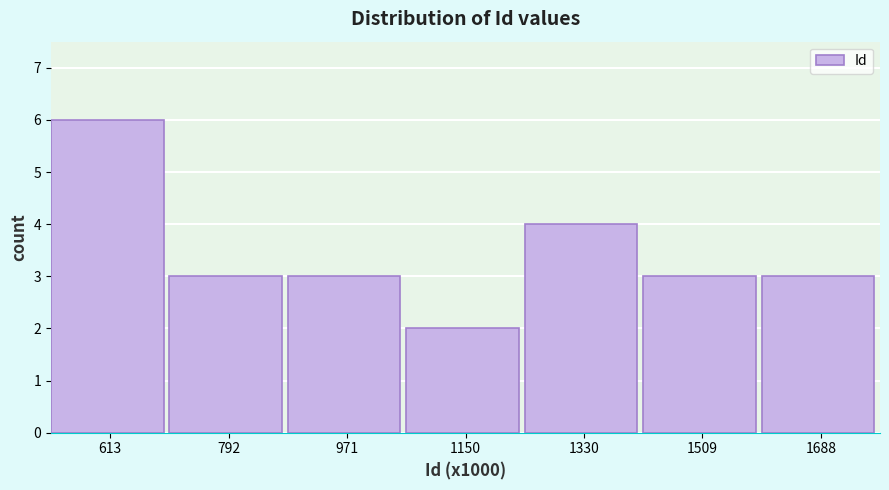

Reading left to right, what are all the values shown in this chart?

613=6	792=3	971=3	1150=2	1330=4	1509=3	1688=3